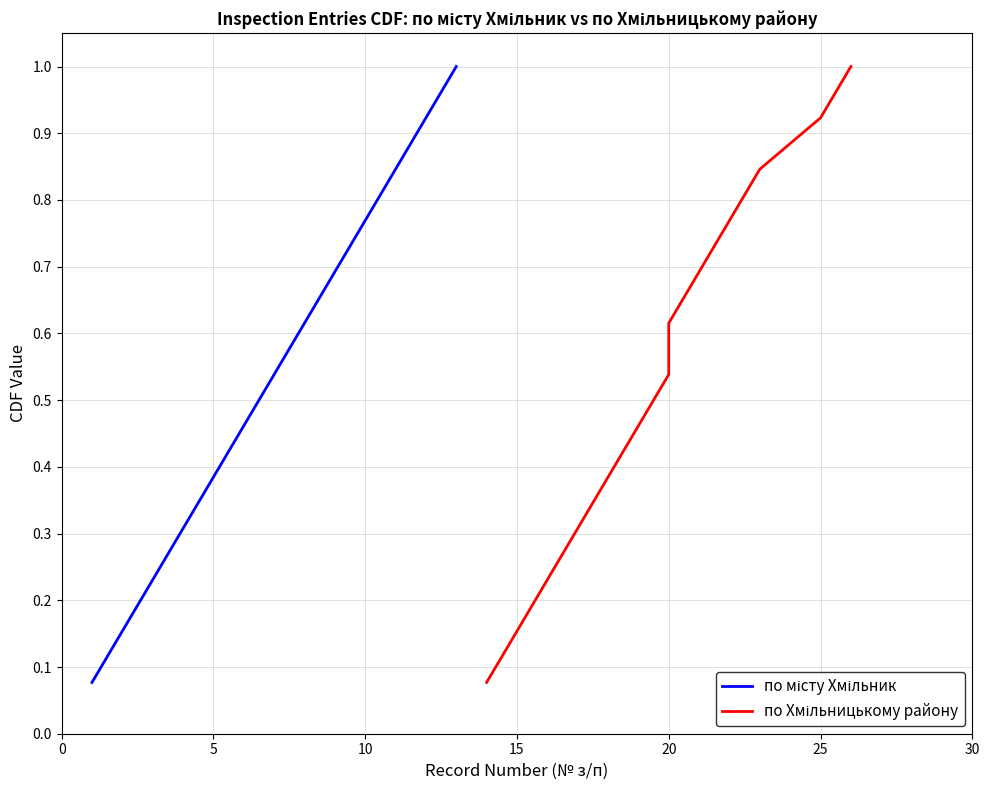

Which series has the largest total across all categories?

по місту Хмільник